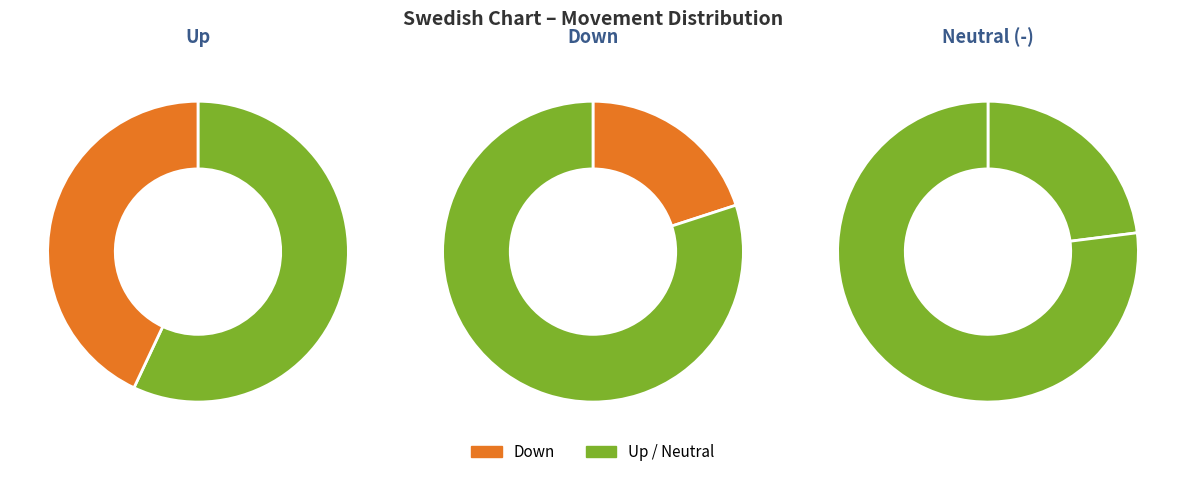

Is it true that - is 23% of the pie?

True